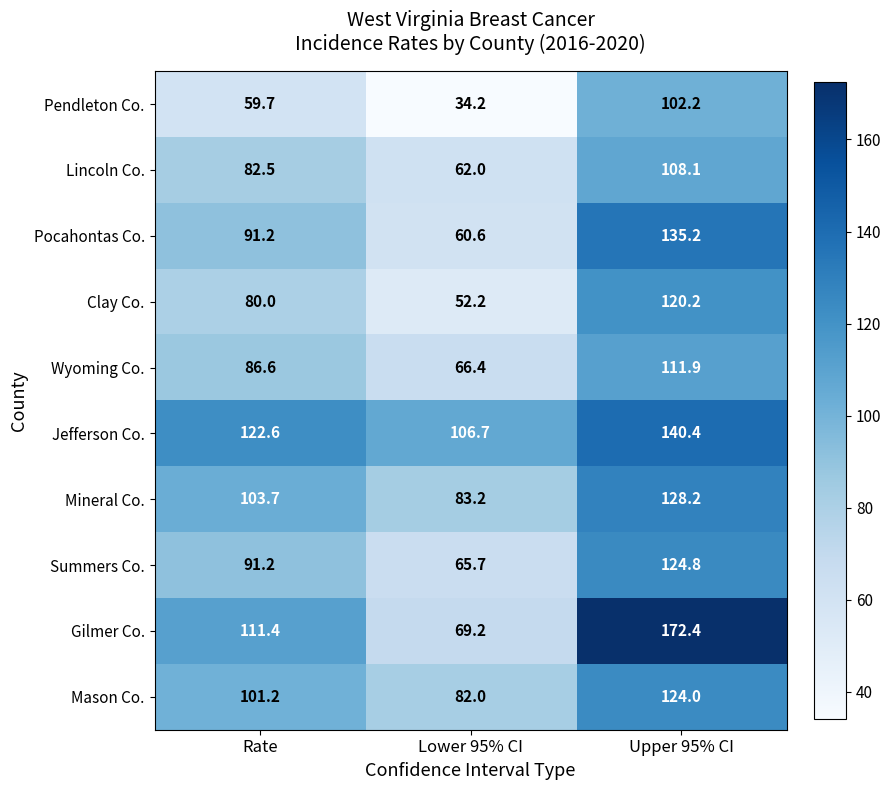

At which category does the chart reach its minimum across all series?

Lower 95% CI